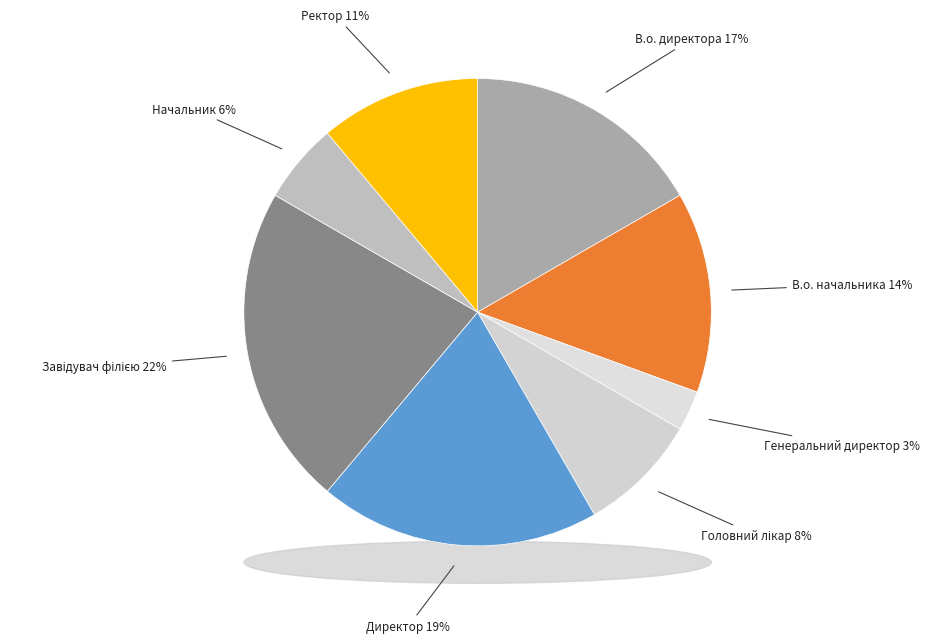

Which slice is the smallest?

Генеральний директор